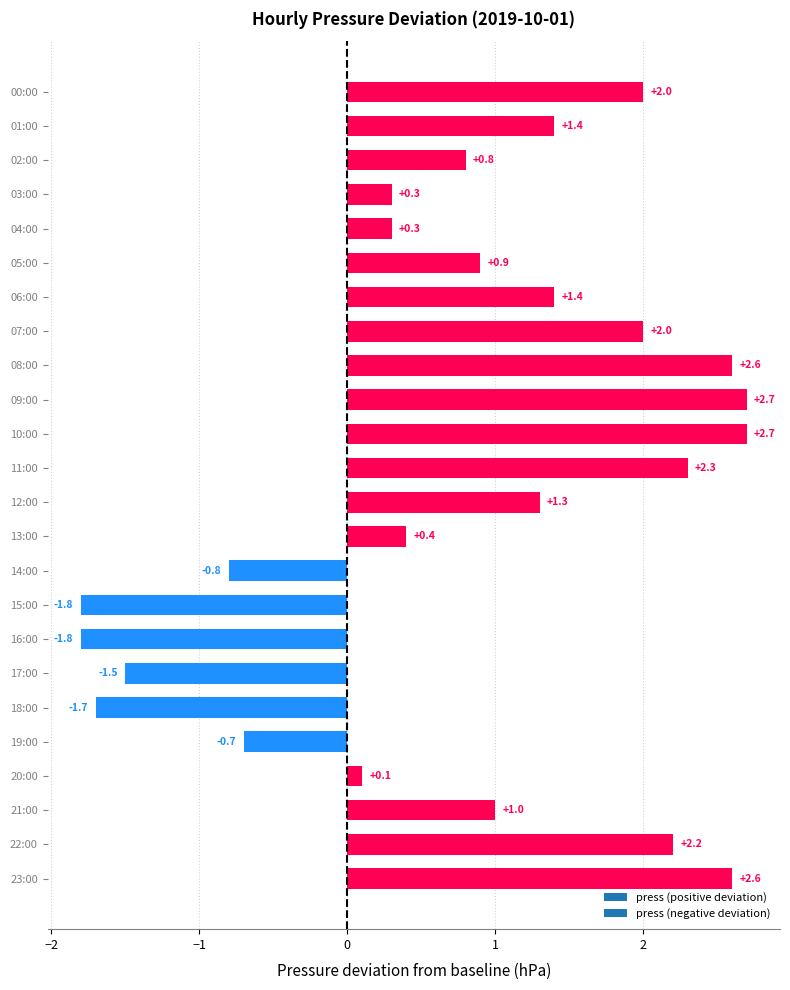

What value does the data have at 22:00?

2.2